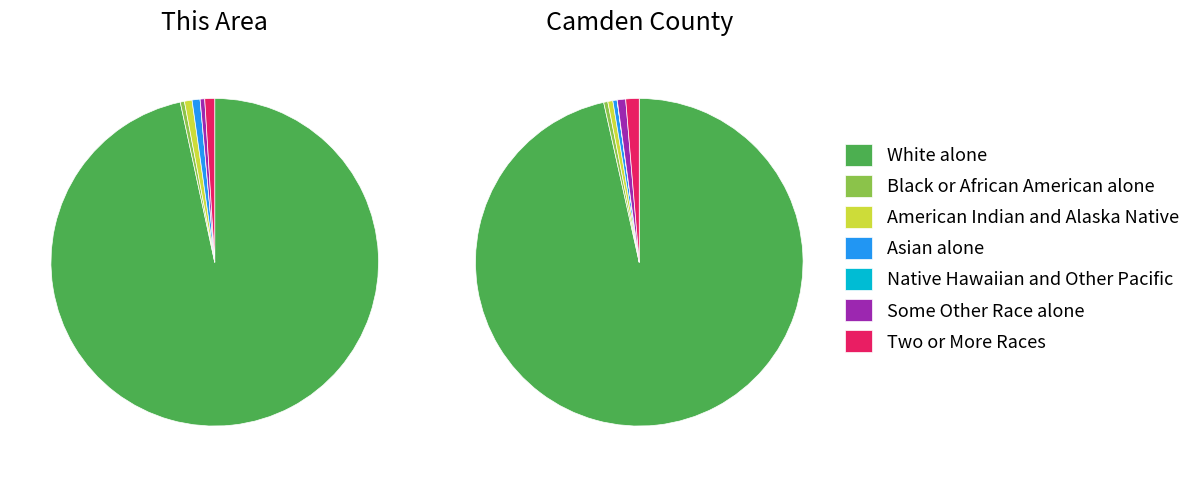

Which category has the biggest portion of the pie?

White alone